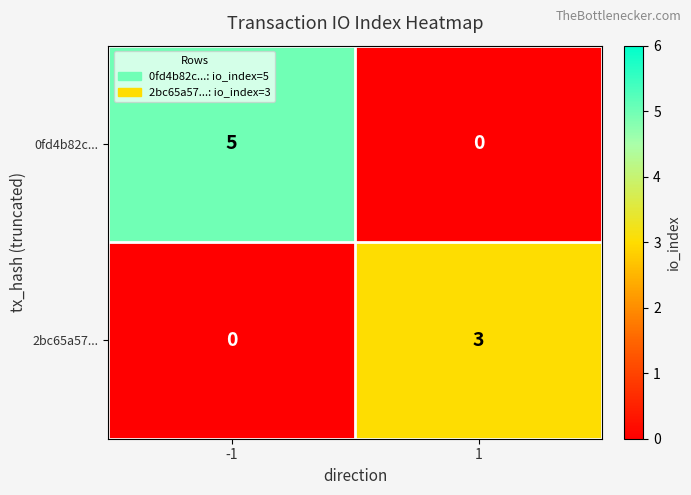

Read the 2bc65a57... value at 1.

3